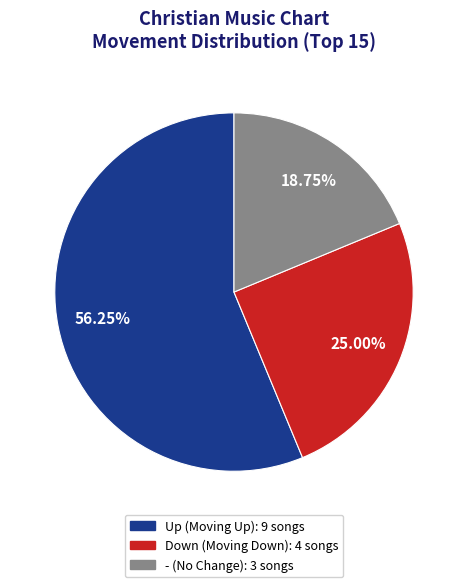

Does any single category account for the majority?

Yes